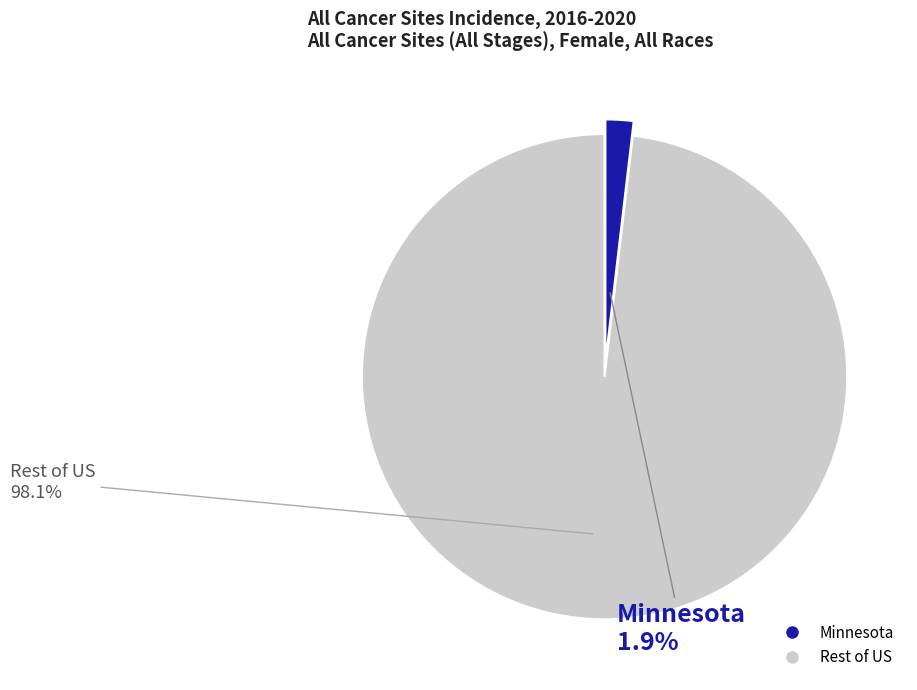

Is there a majority slice in this chart?

Yes